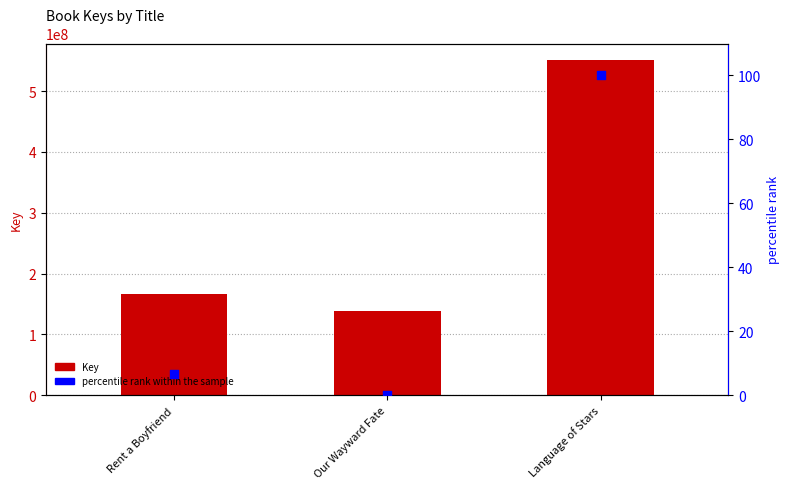

Is the value of percentile rank within the sample at Rent a Boyfriend greater than the value of Key at Rent a Boyfriend?

No